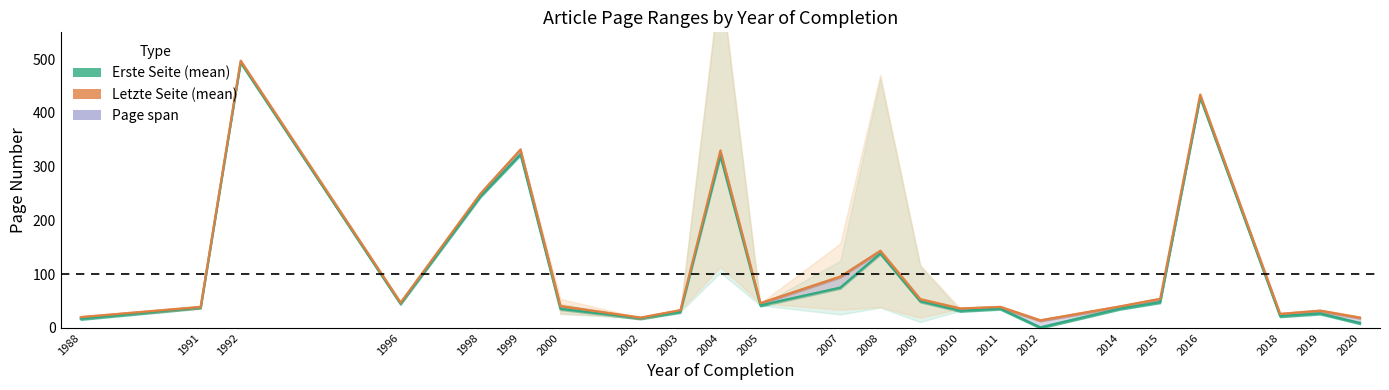

True or false: Letzte Seite and Erste Seite intersect in this chart.

False